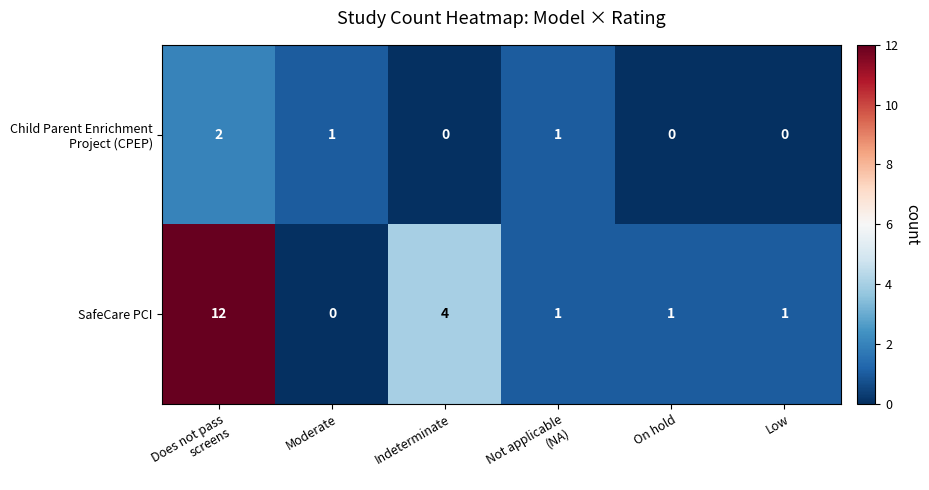

What is the difference between the maximum and second lowest values in the SafeCare PCI series?

11